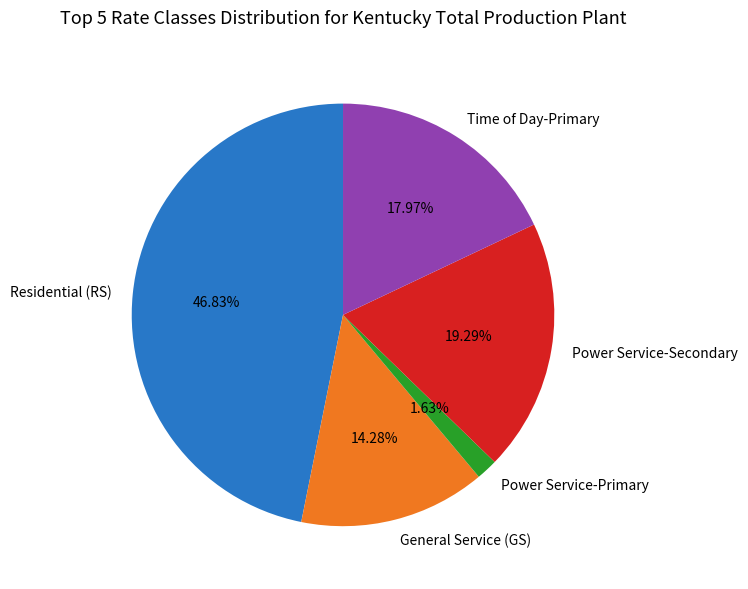

To the nearest percent, what percentage of the pie is Power Service-Primary?

2%